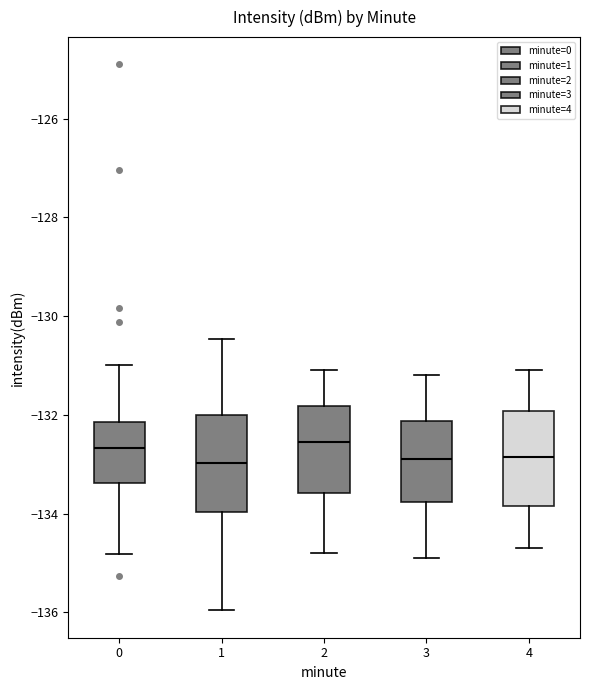

Reading left to right, transcribe this box plot: for each box, give where its median line is, the range the box spans, and where its two whiskers end, as read against the y-axis. The values are not printed on the chart, so give them approximately, as read against the axis.

0: median -132.6, box -133.4 to -132.2, whiskers -134.8 to -131.0
1: median -133.0, box -134.0 to -132.0, whiskers -136.0 to -130.4
2: median -132.6, box -133.6 to -131.8, whiskers -134.8 to -131.0
3: median -132.8, box -133.8 to -132.2, whiskers -134.8 to -131.2
4: median -132.8, box -133.8 to -132.0, whiskers -134.6 to -131.0